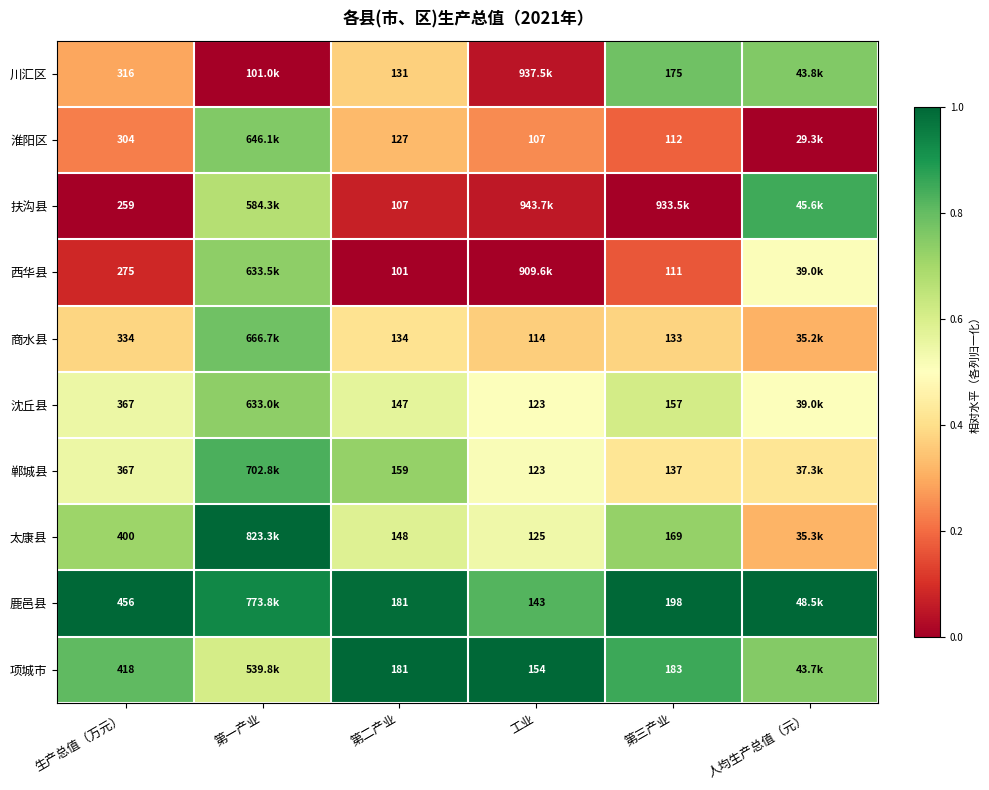

The value of 商水县 at 第一产业 is 1.2. True or false?

False